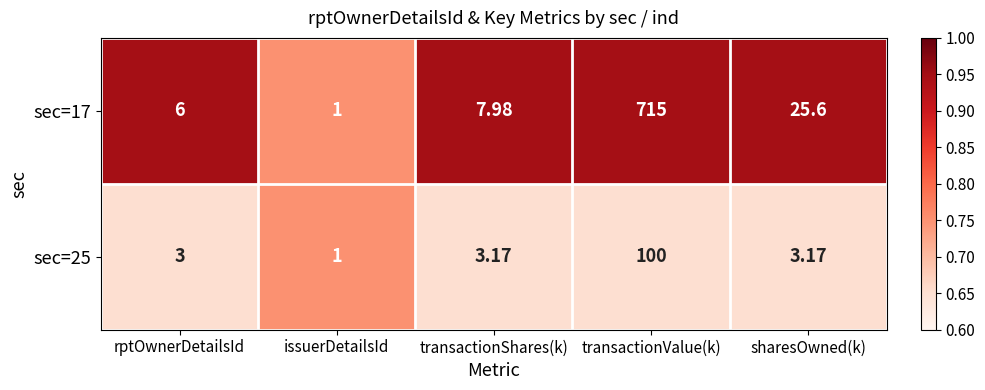

What is the total value across all series at transactionValue(k)?

815.0